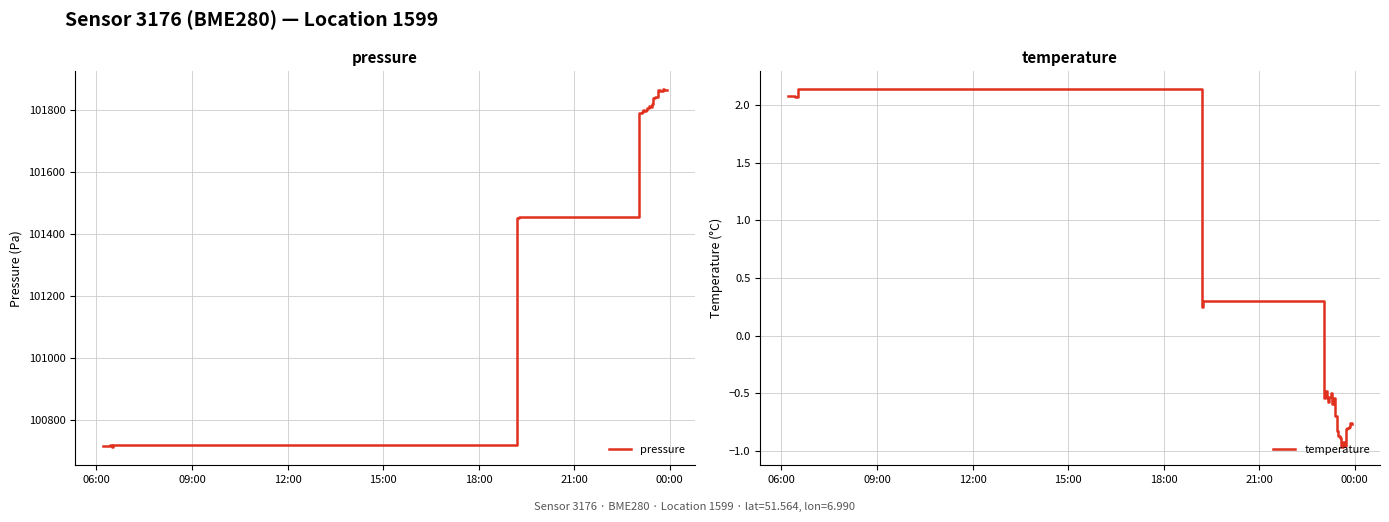

True or false: temperature and pressure intersect in this chart.

False